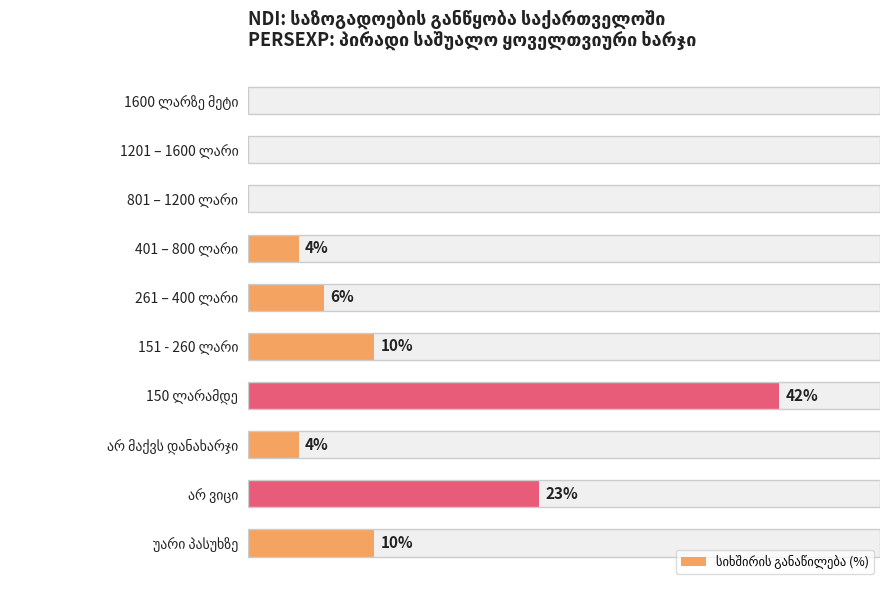

What is the difference between the second highest and second lowest values?

23